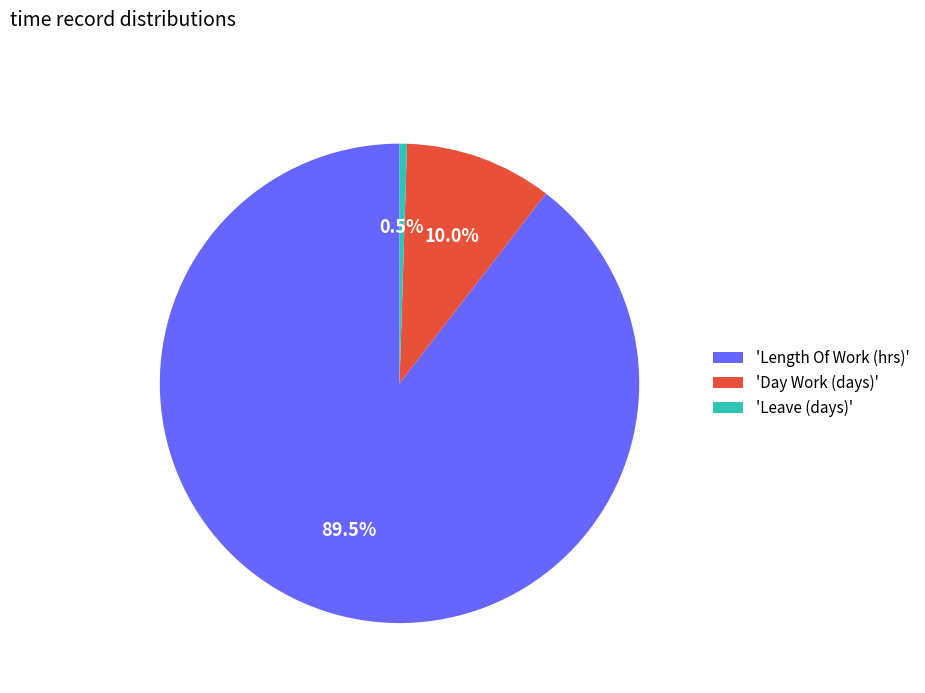

Which slice is the largest?

'Length Of Work (hrs)'